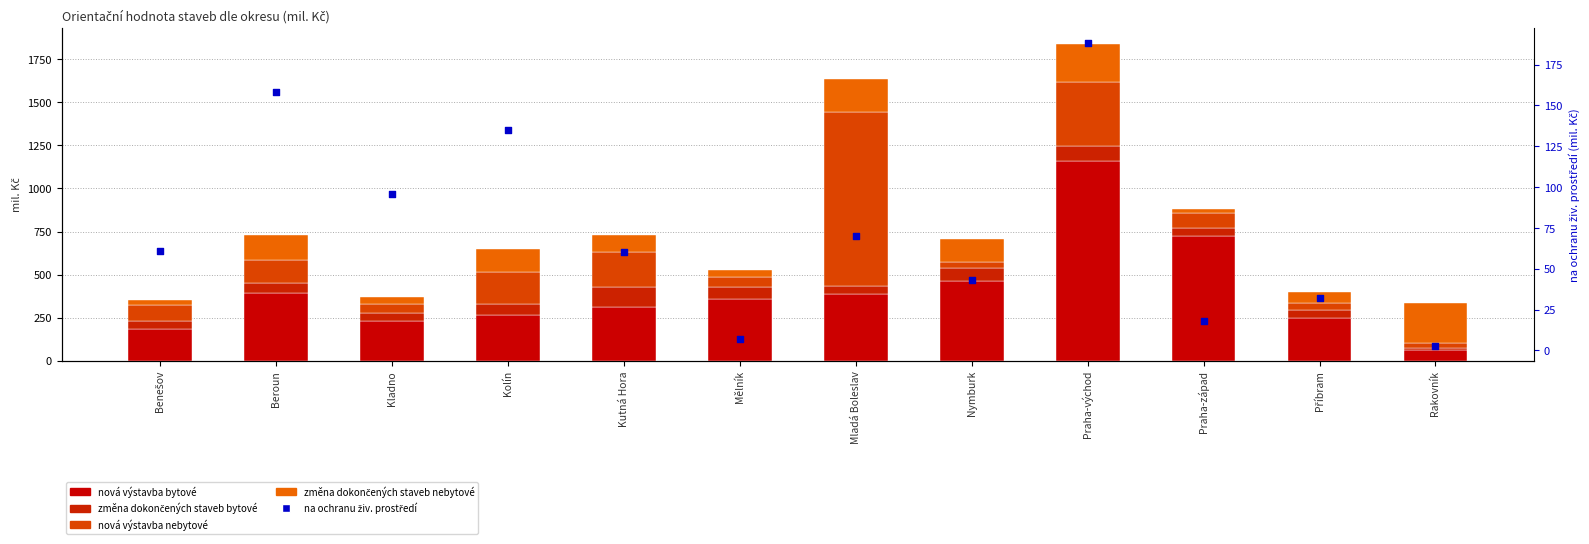

What are all the series names shown in the legend?

nová výstavba bytové, změna dokončených staveb bytové, nová výstavba nebytové, změna dokončených staveb nebytové, na ochranu živ. prostředí